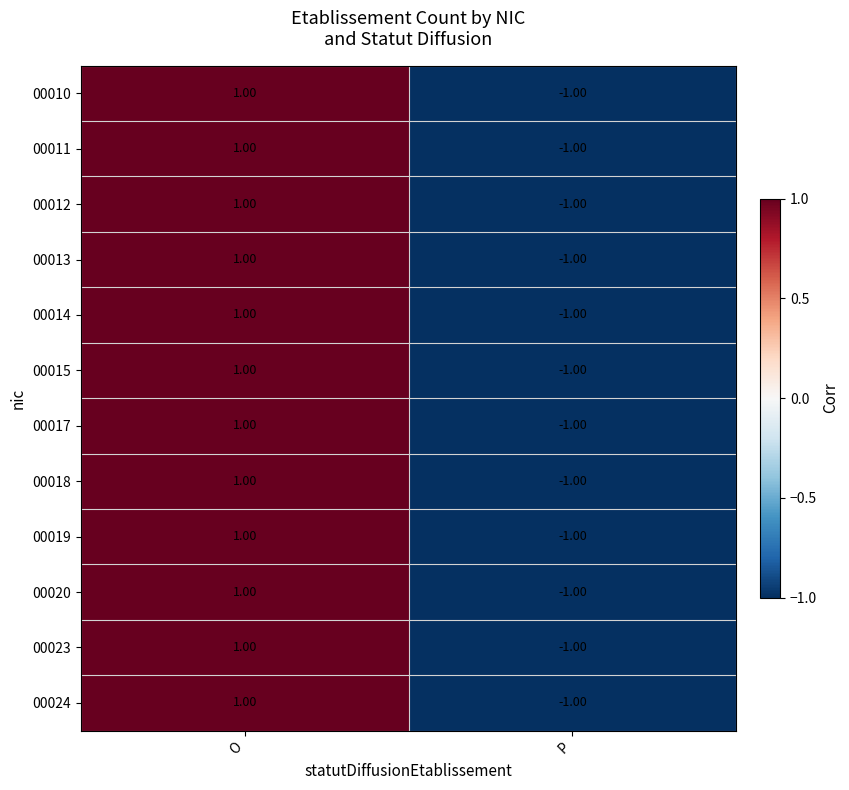

List the labels in order of 00023 value, smallest first.

P, O